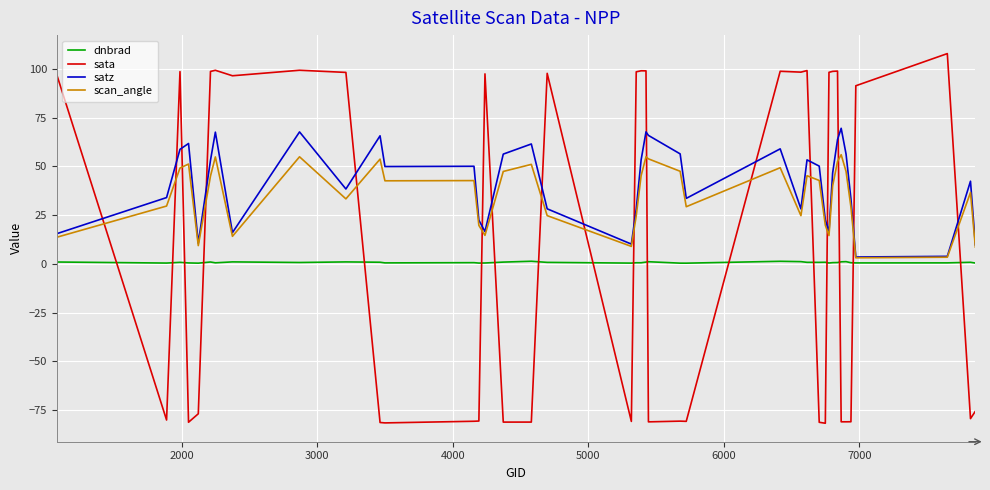

What is the smallest value displayed?

-81.8